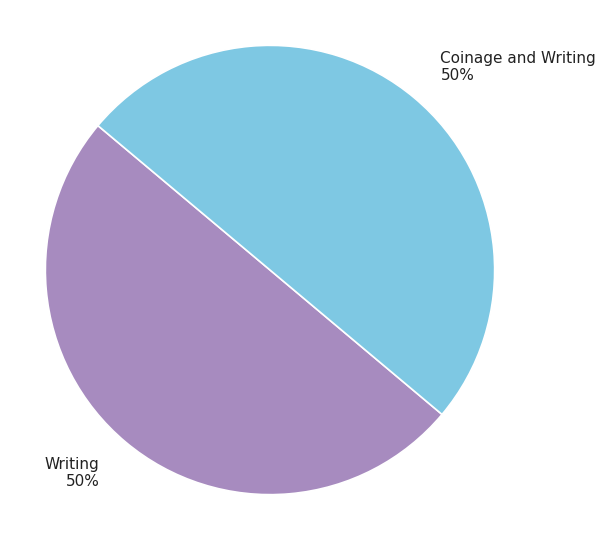

Combined, do Writing and Coinage and Writing account for over 50%?

Yes